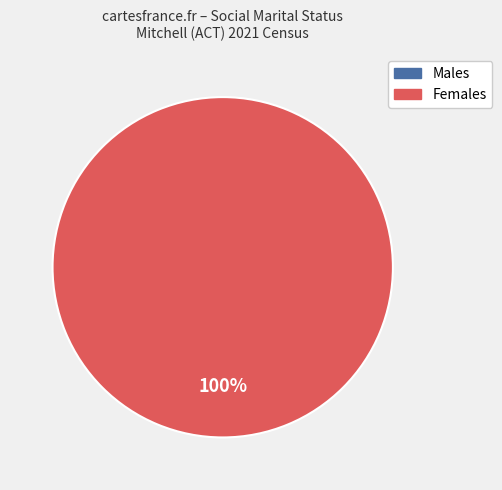

Does any single category account for the majority?

Yes